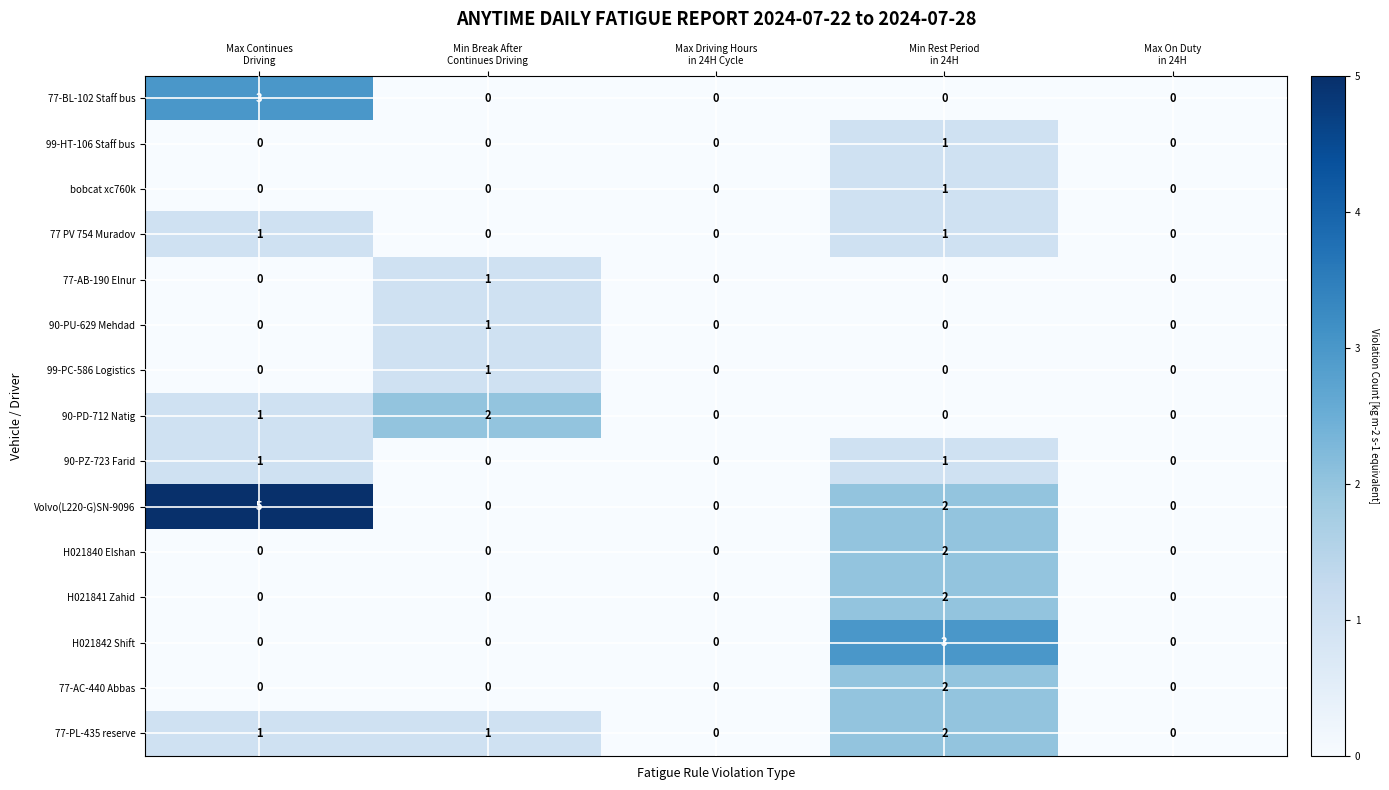

Count the number of data series in this chart.

15